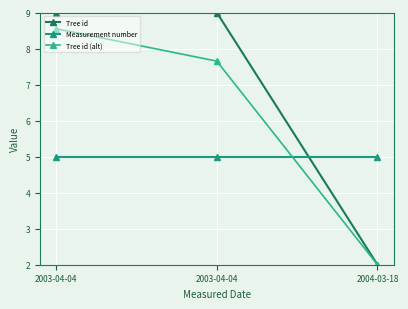

At which category does the chart reach its peak across all series?

2003-04-04